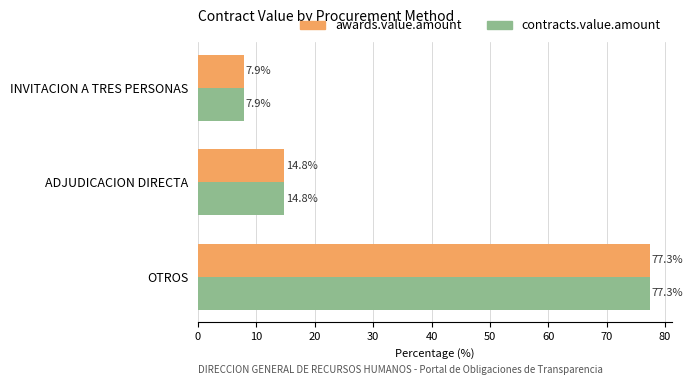

What value does the contracts.value.amount series have at OTROS?

77.3